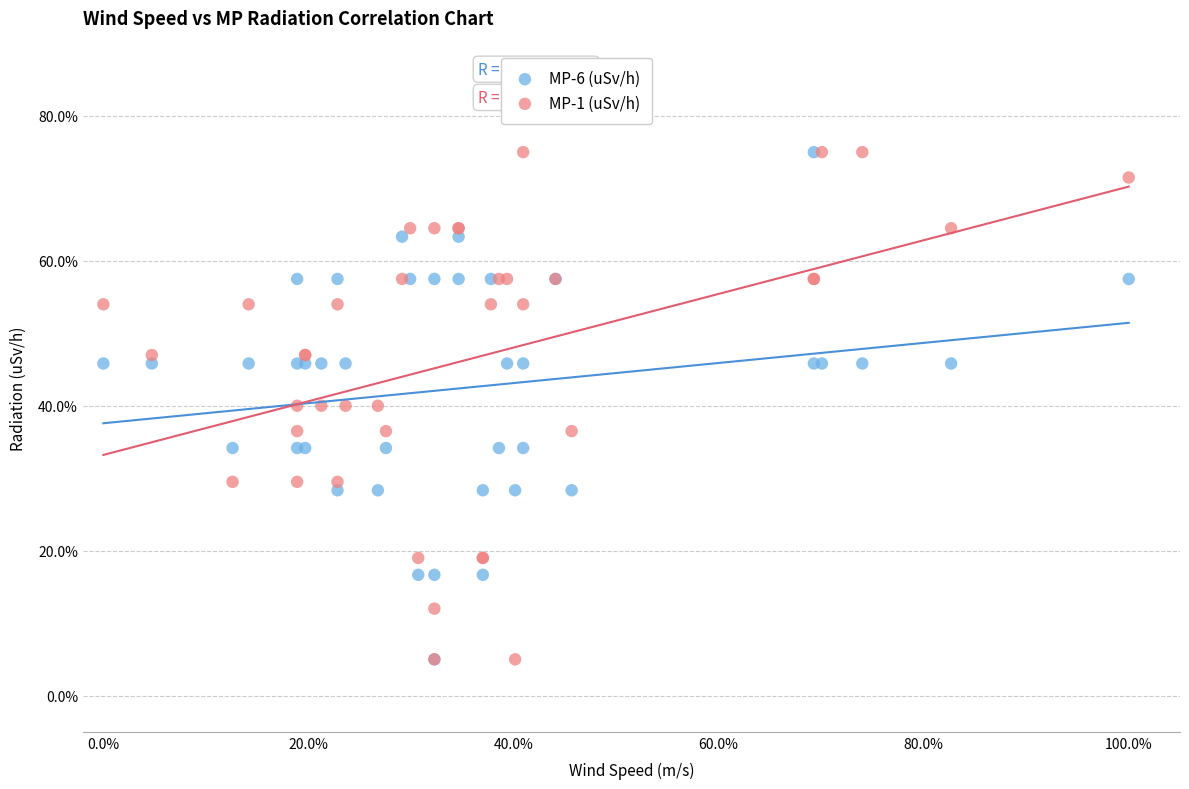

What are all the series names shown in the legend?

MP-6 (uSv/h), MP-1 (uSv/h)